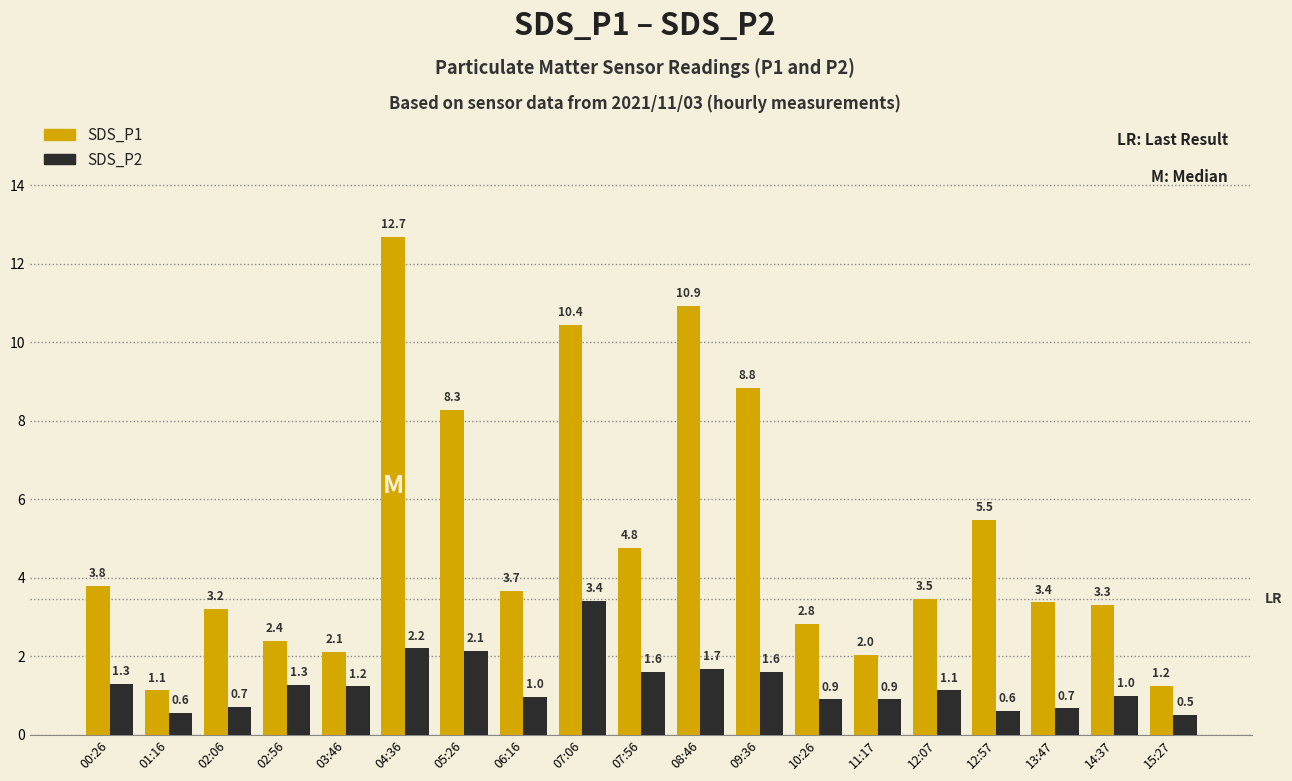

Where does the SDS_P2 series first go above 1?

00:26